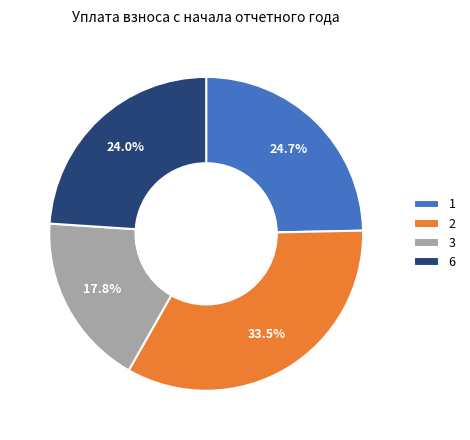

Rank the categories by value from highest to lowest.

2, 1, 6, 3